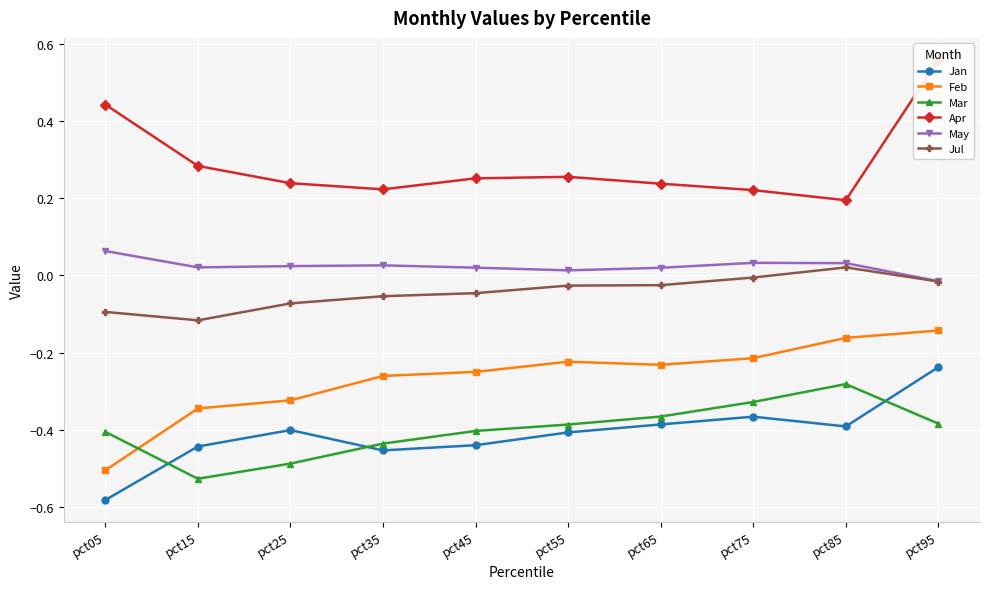

Which category has the lowest value across all series?

pct05